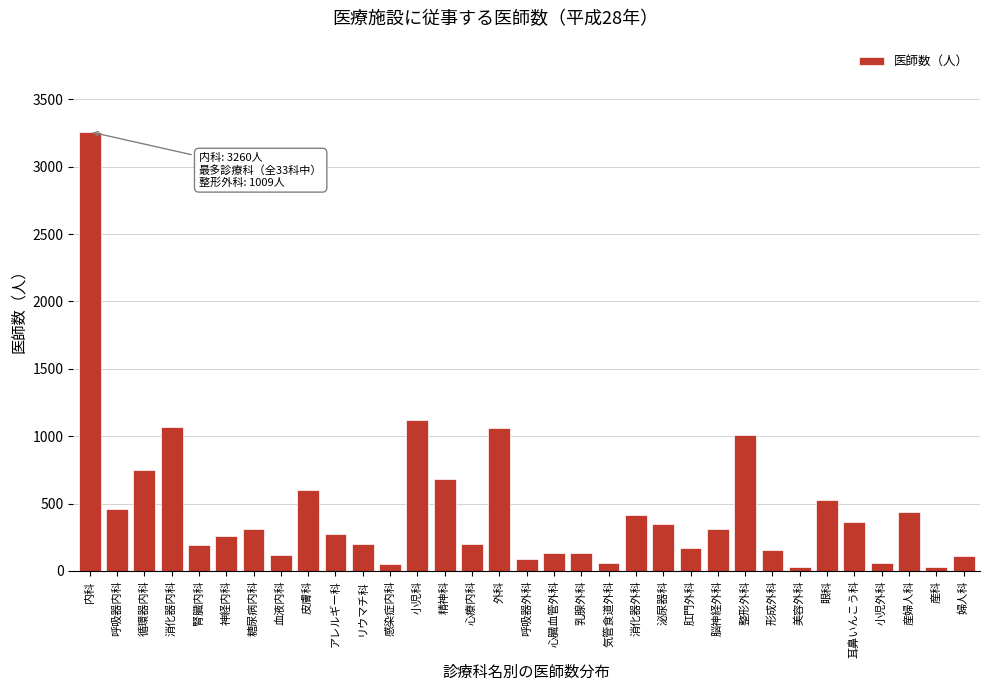

At which category does the chart reach its peak across all series?

内科